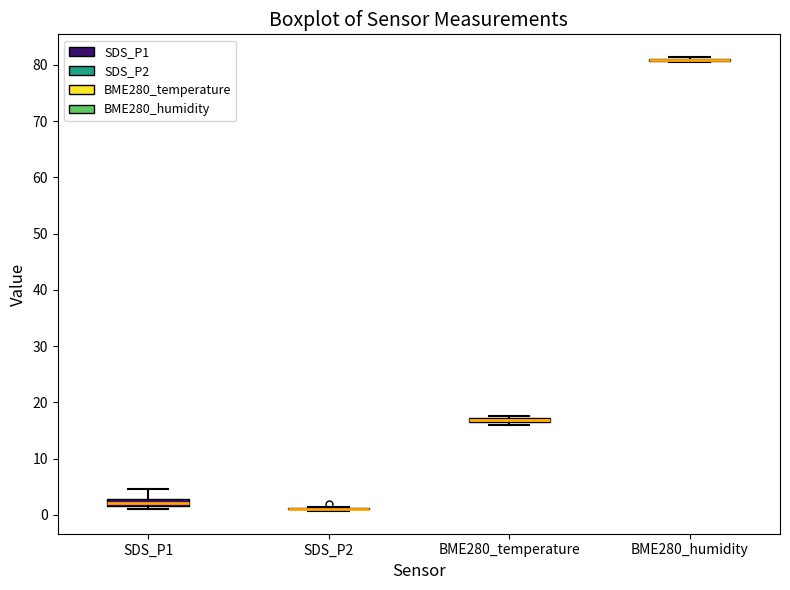

Where is the lower edge of the box for SDS_P1 on the y-axis? The values are not printed on the chart, so give them approximately, as read against the axis.

2